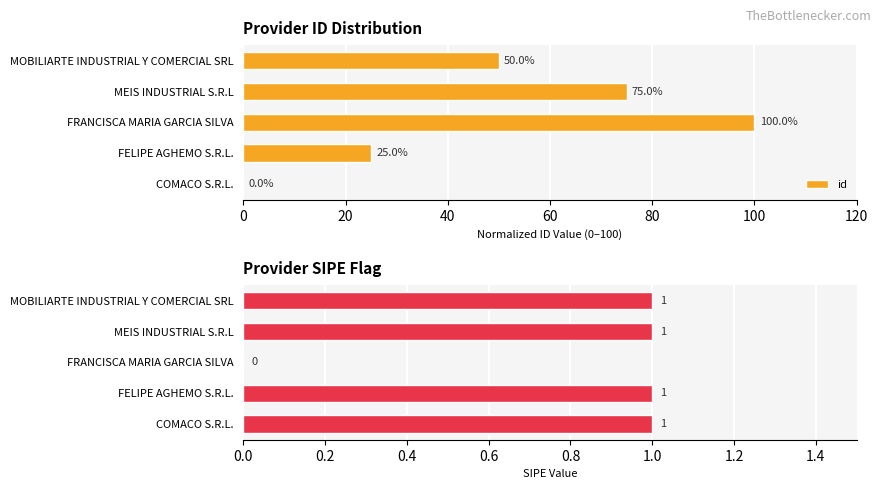

How many data points are above 50?

2